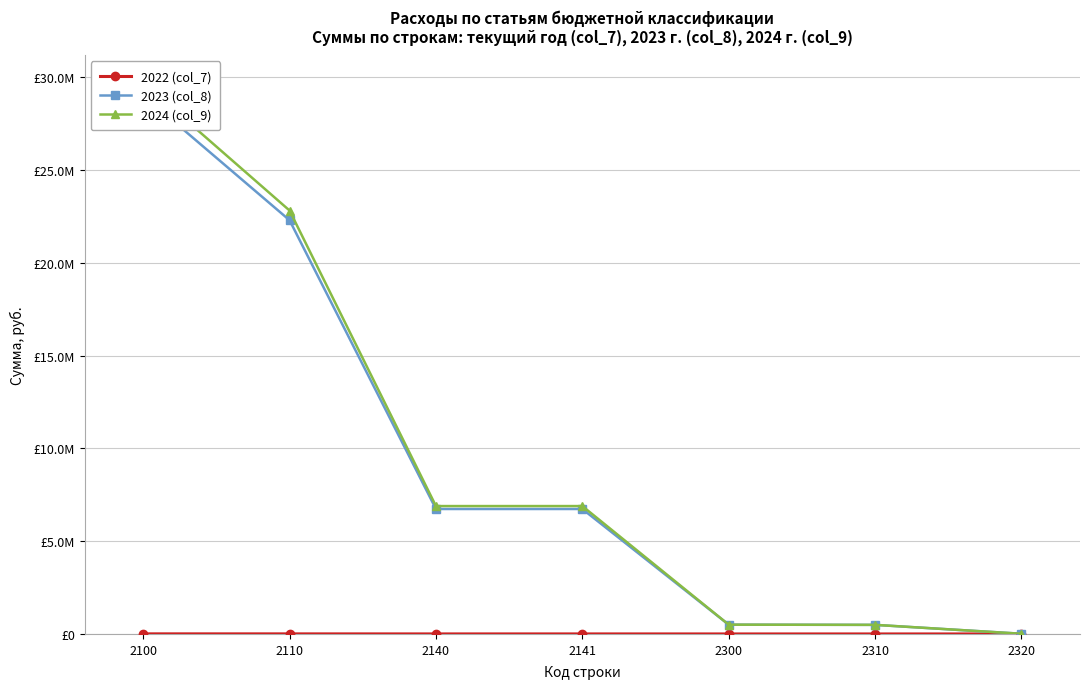

At 2140, list the series in order from smallest to largest.

2022 (col_7), 2023 (col_8), 2024 (col_9)